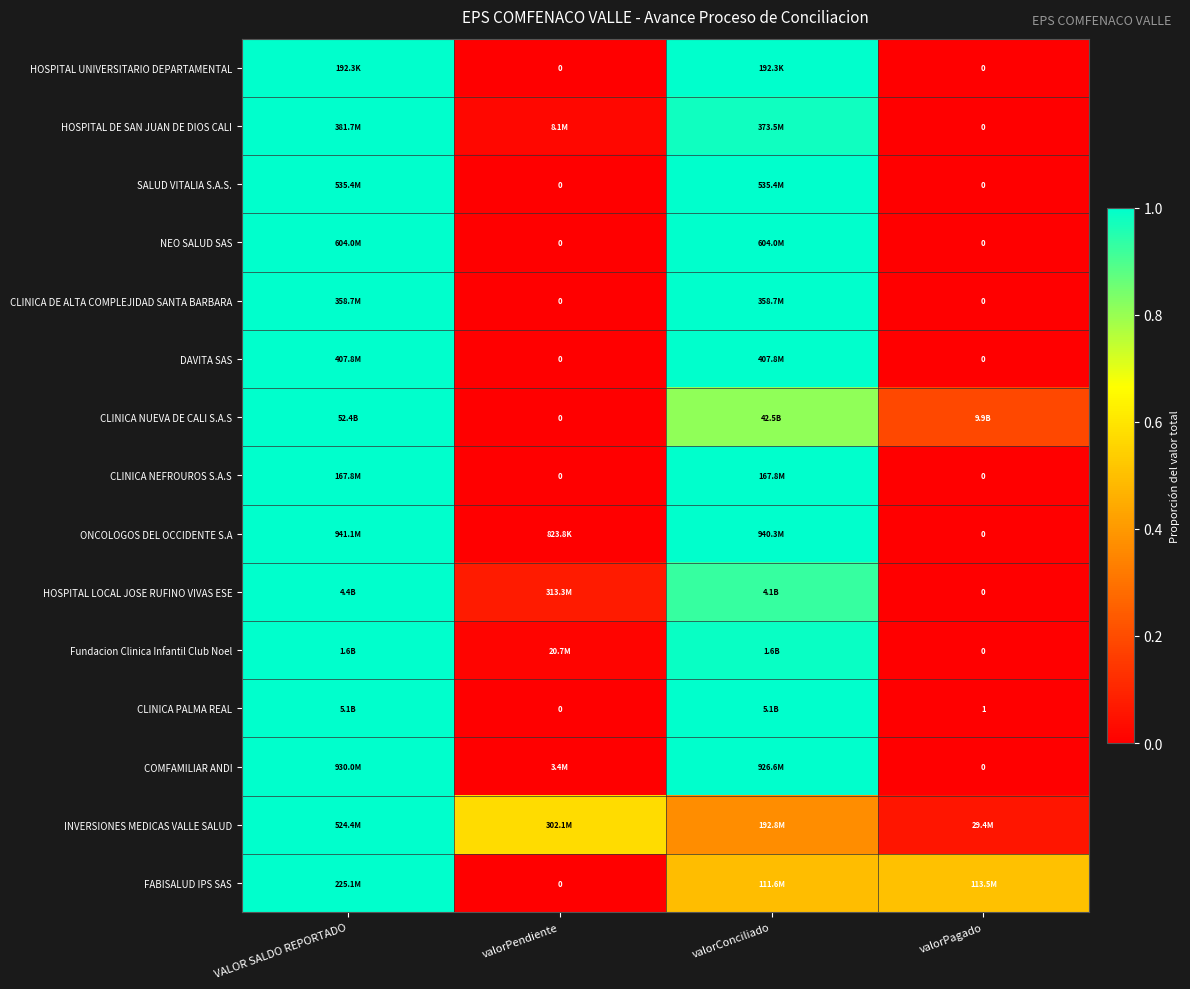

What is the maximum value for CLINICA PALMA REAL?

1.0